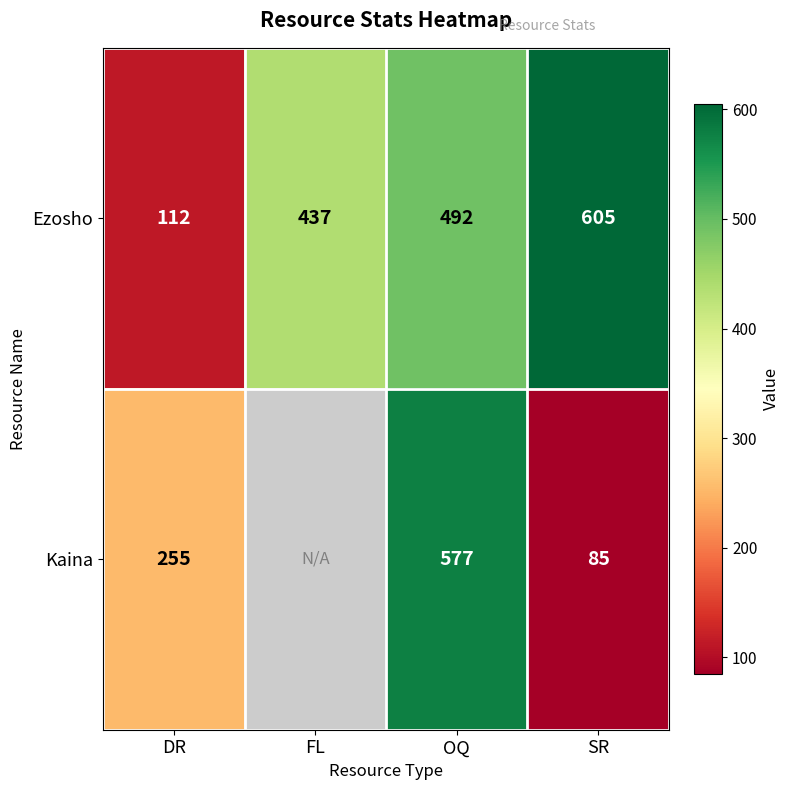

What is the spread (max minus min) of values at SR?

520